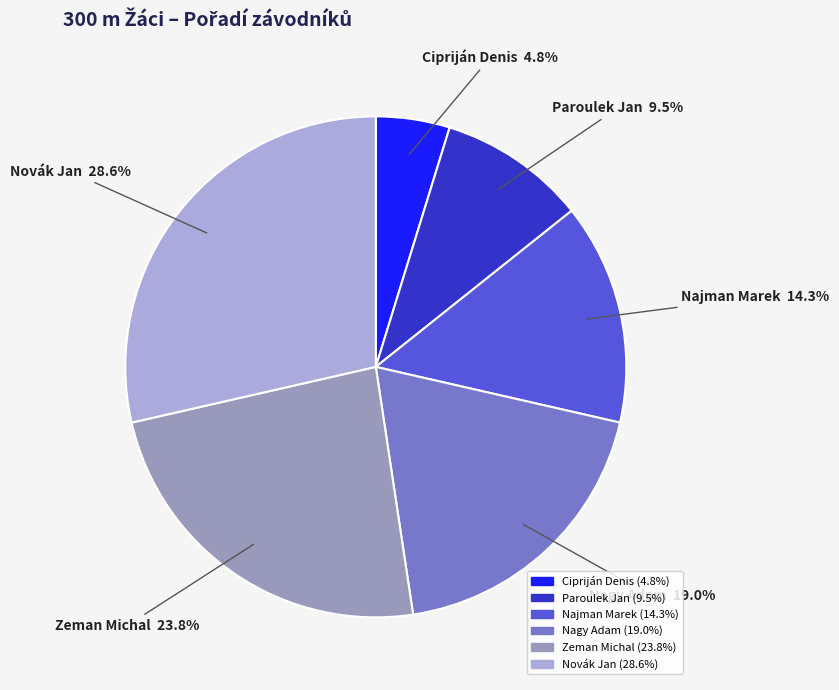

Is there any slice that represents more than half of the pie?

No